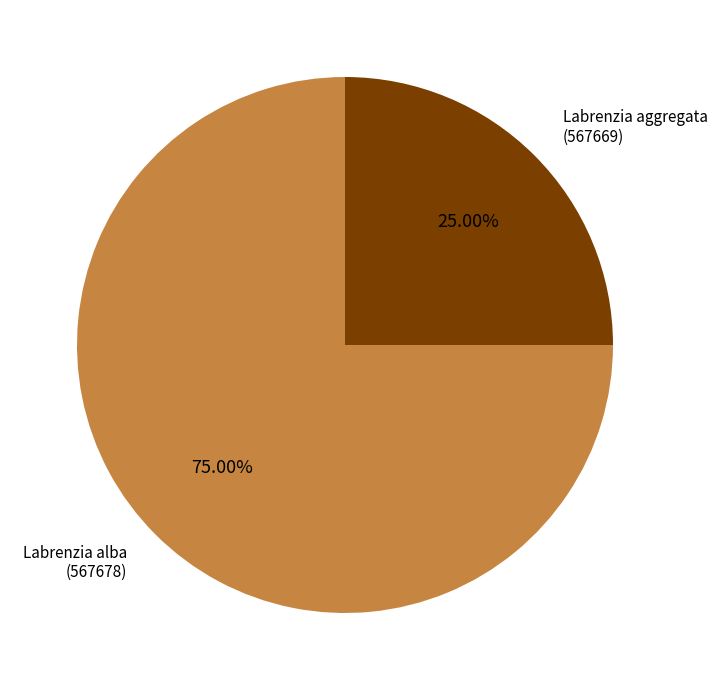

Count the number of slices in the pie.

2